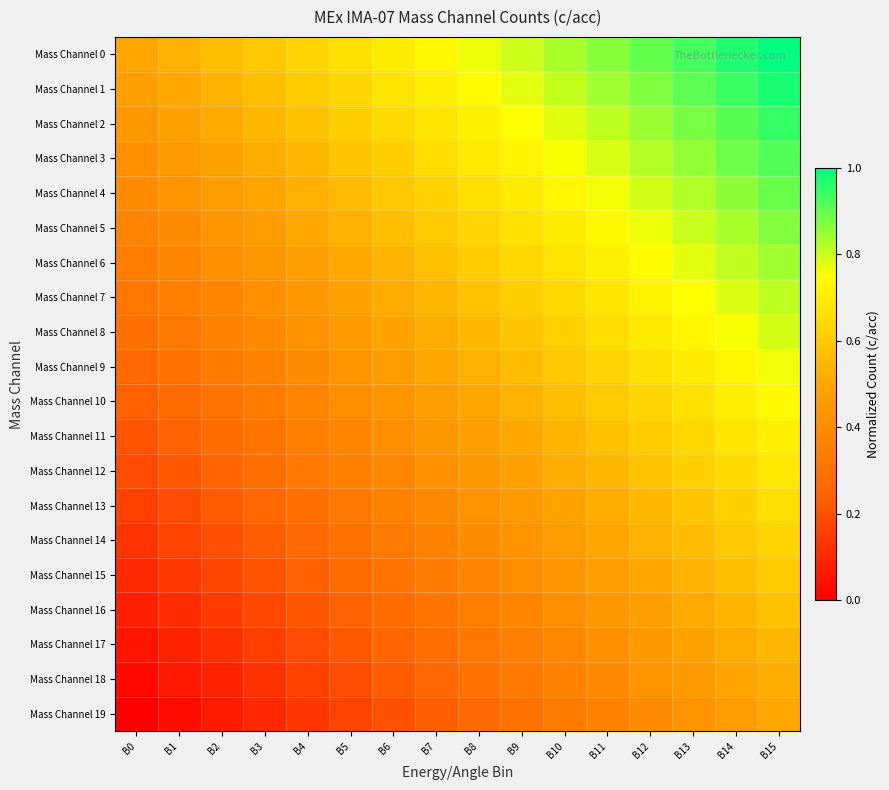

What is the total value across all series at B11?

12.3